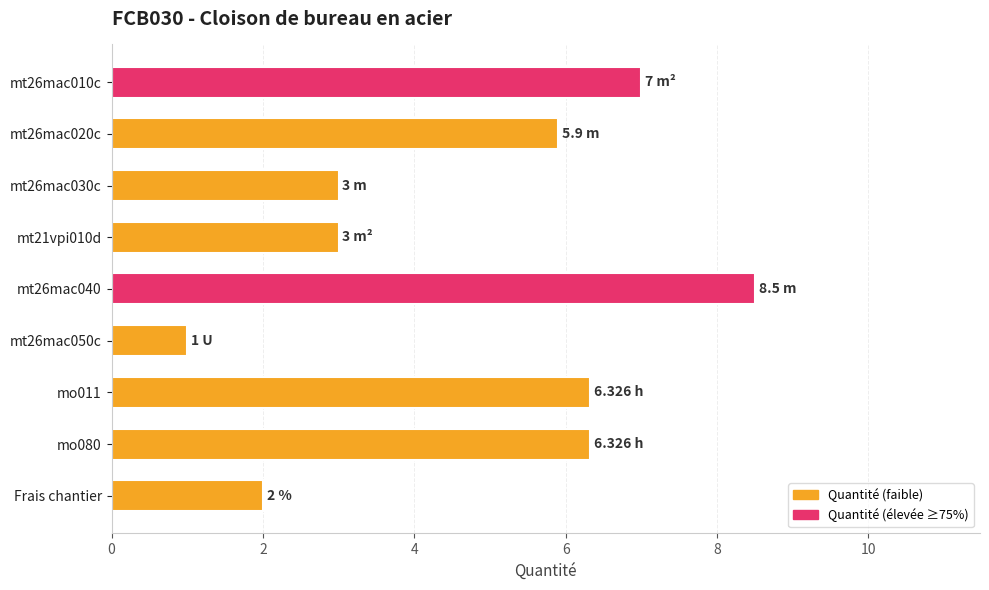

How many bars are there in total?

9